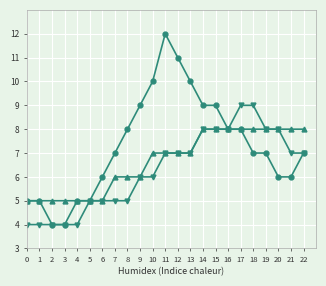

At which category is the sum across all series the highest?

11